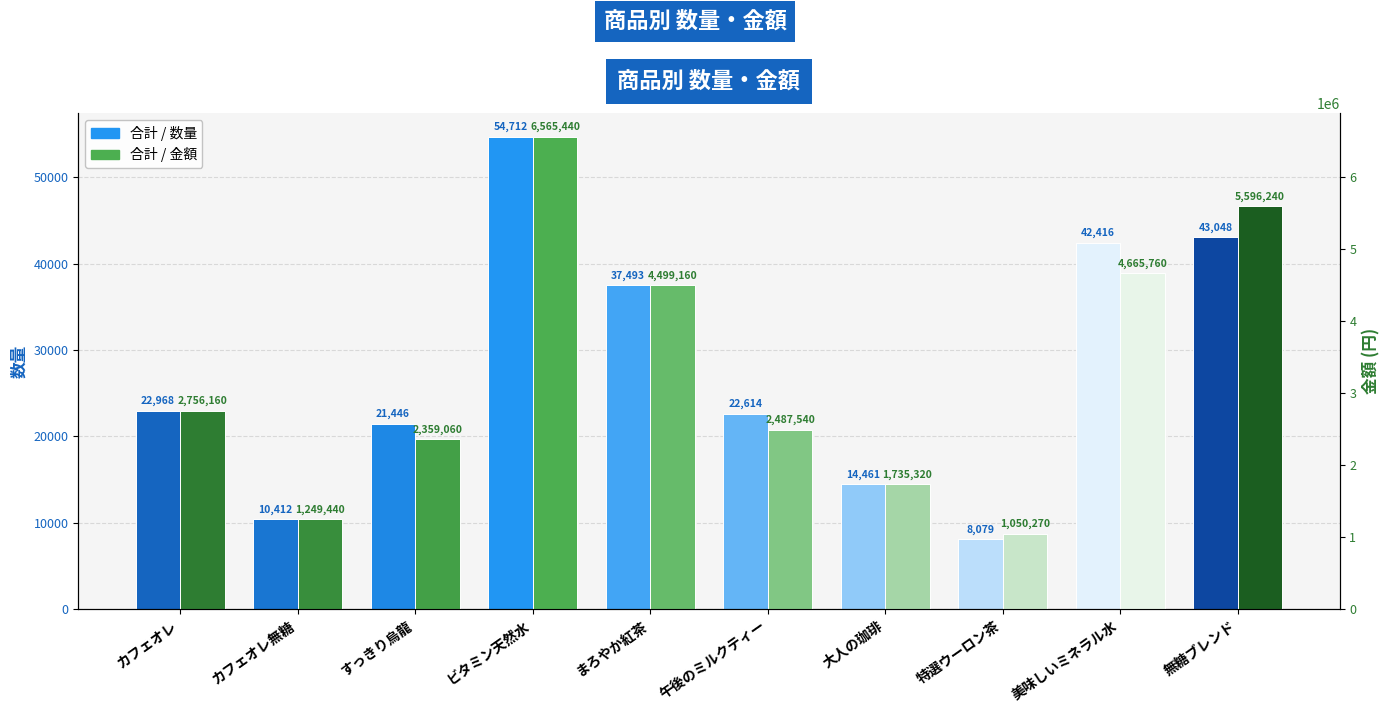

How many series are shown in this chart?

2